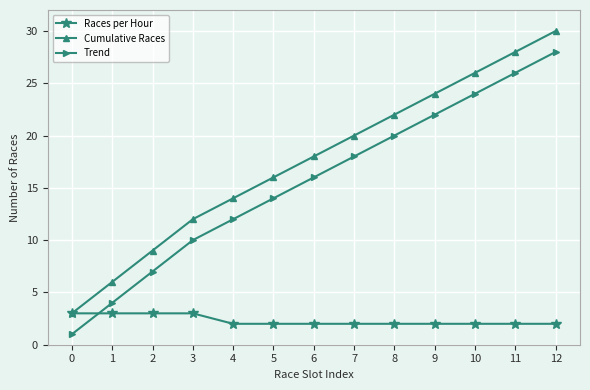

At which label is Cumulative Races closest to 16?

5